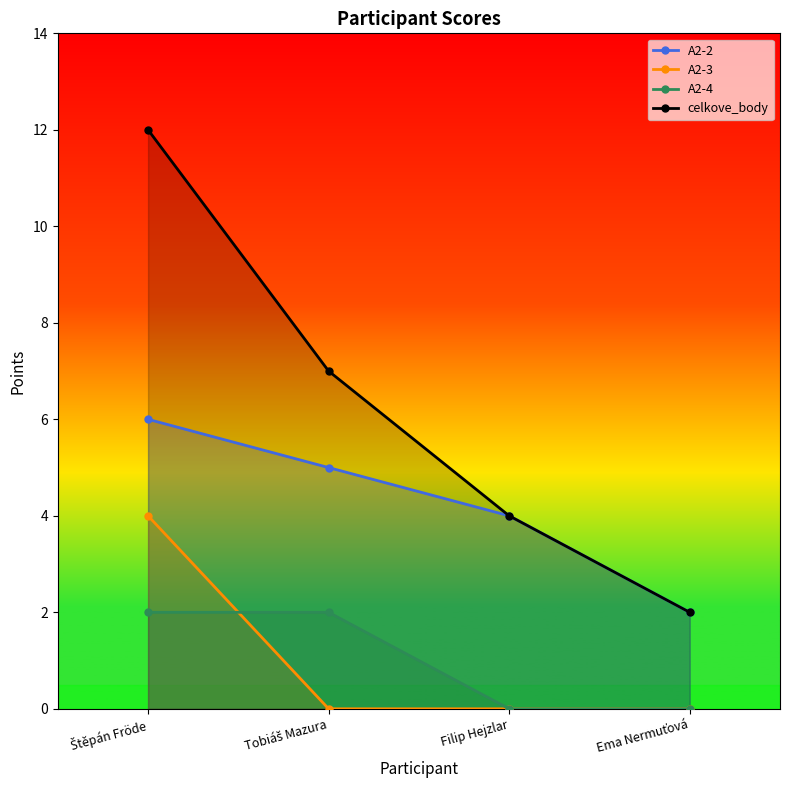

At which label is celkove_body closest to 7?

Tobiáš Mazura